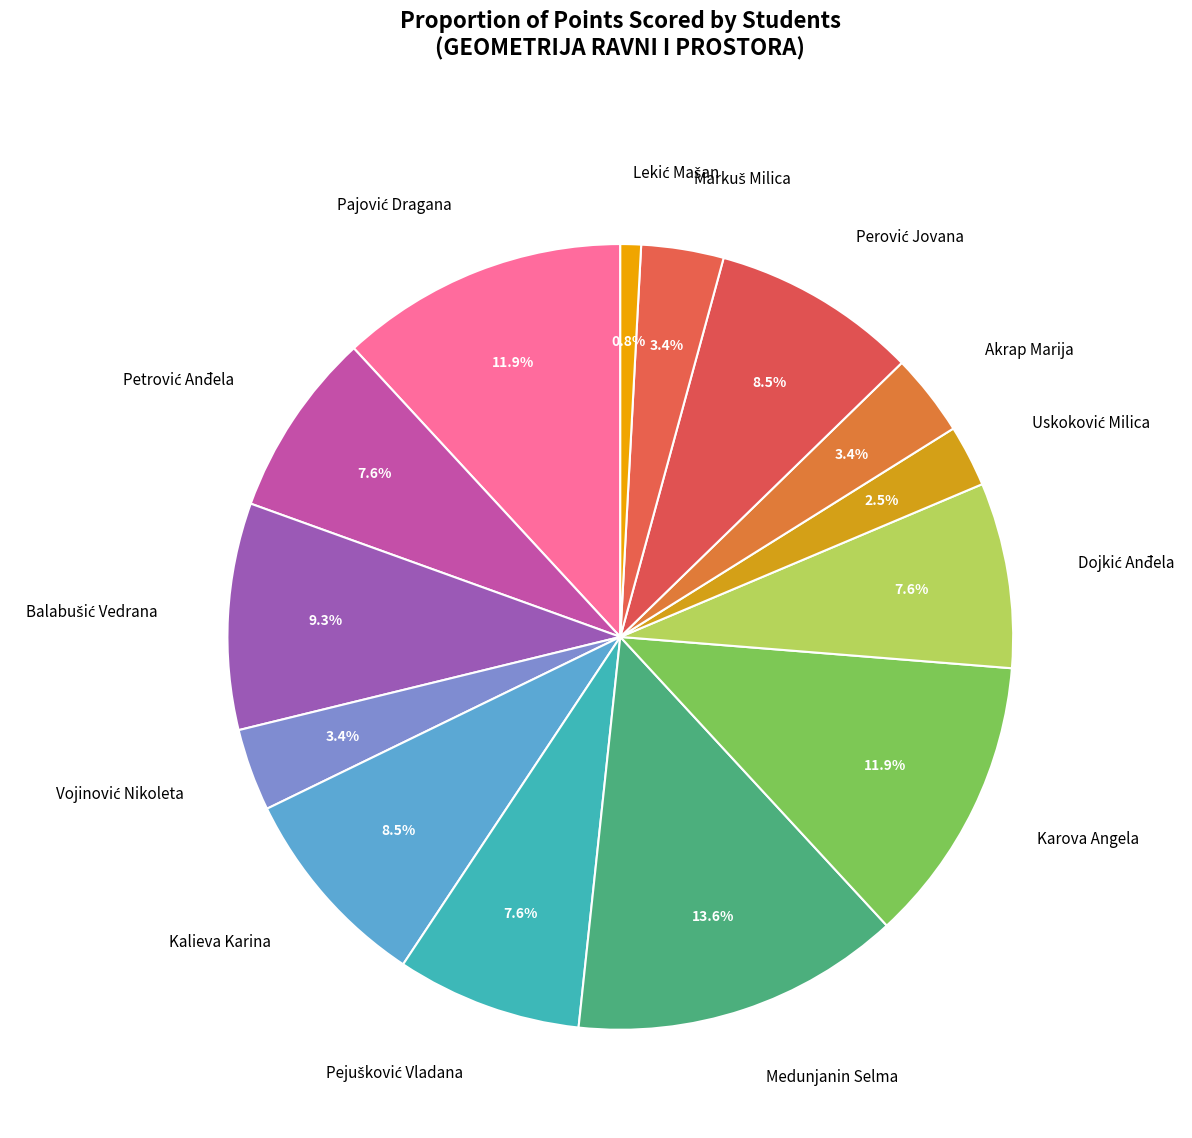

The Karova Angela slice represents 12% of the pie. True or false?

True